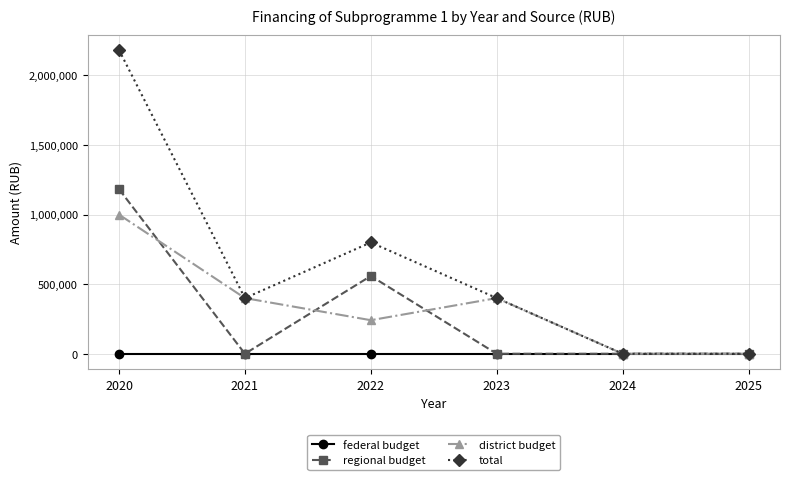

Is it true that total equals 133175.1 at 2021?

False